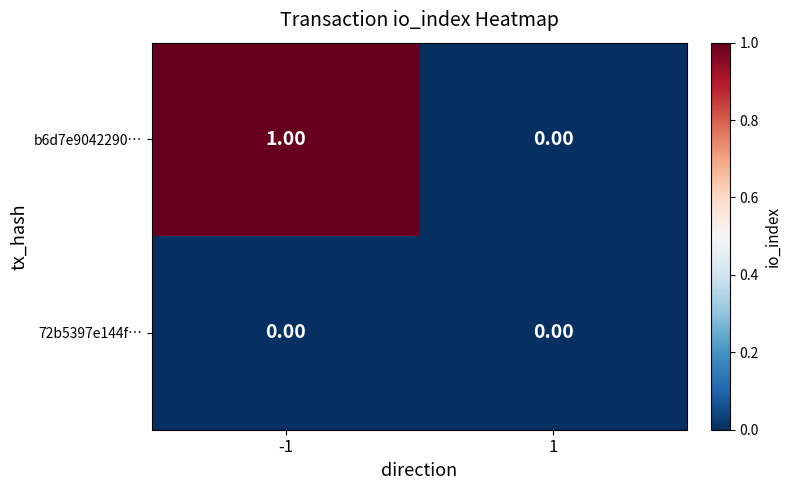

List the series in order of their peak value, lowest first.

72b5397e144f…, b6d7e9042290…